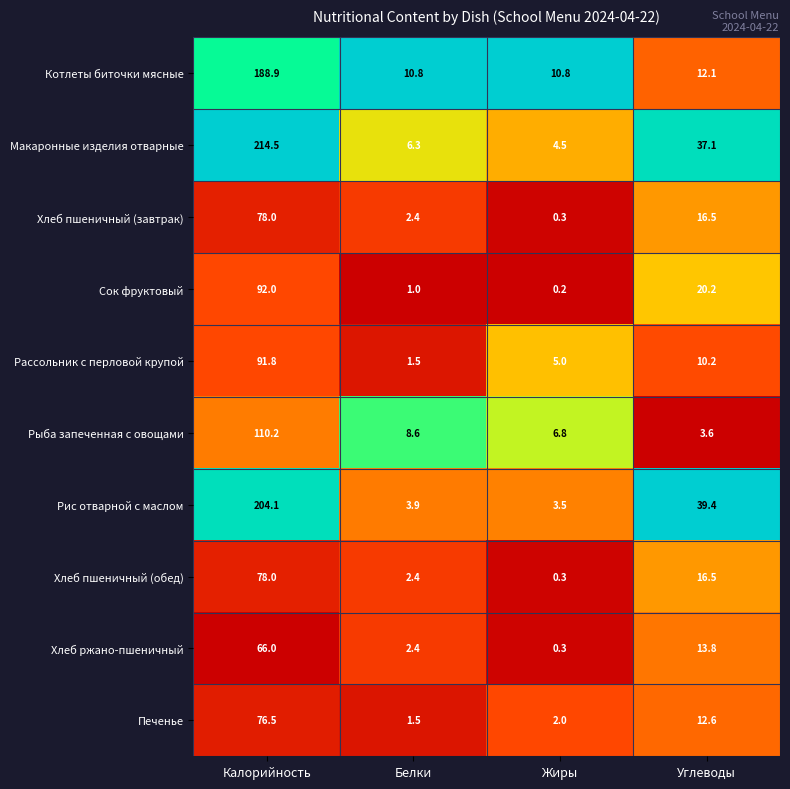

The value of Рассольник с перловой крупой at Углеводы is 14.2. True or false?

False